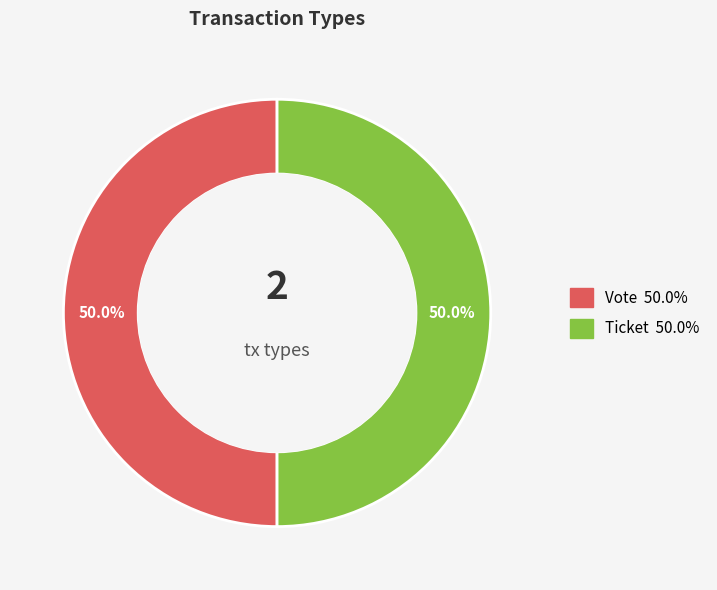

What portion of the pie excludes Ticket?

50.0%